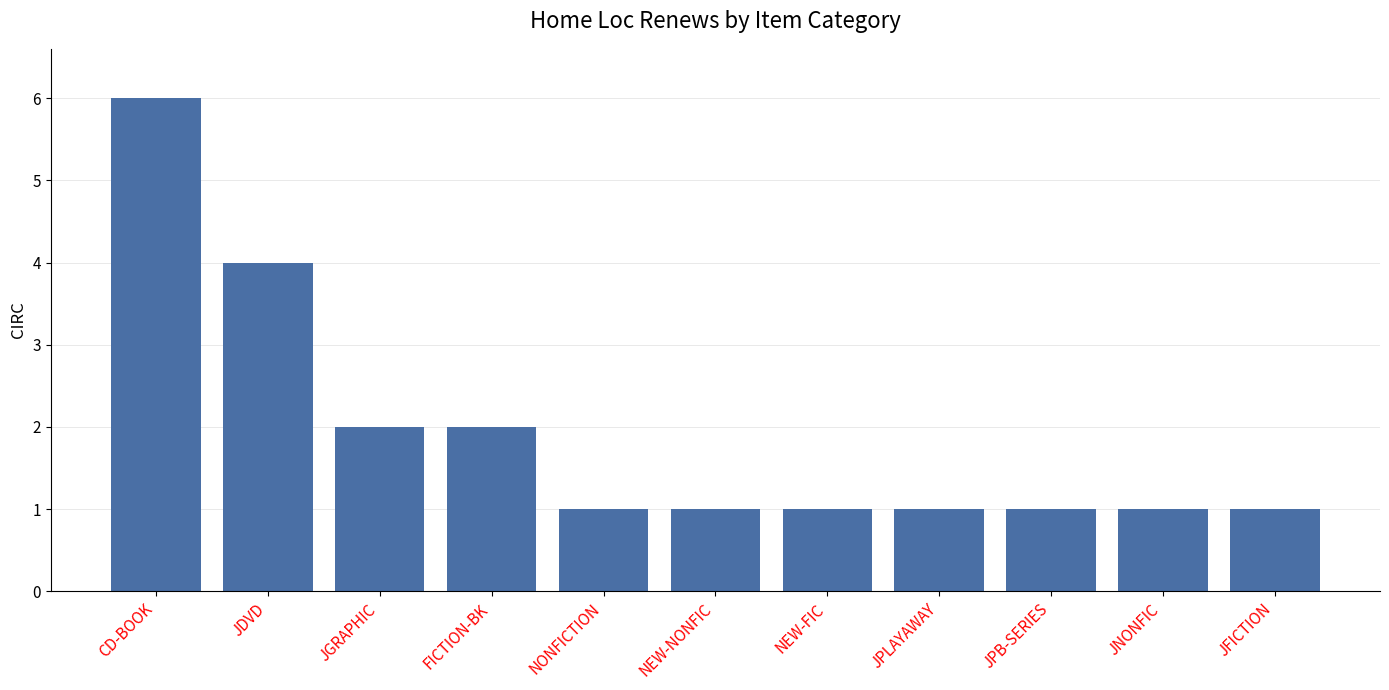

True or false: the data shows 1 at NEW-FIC.

True